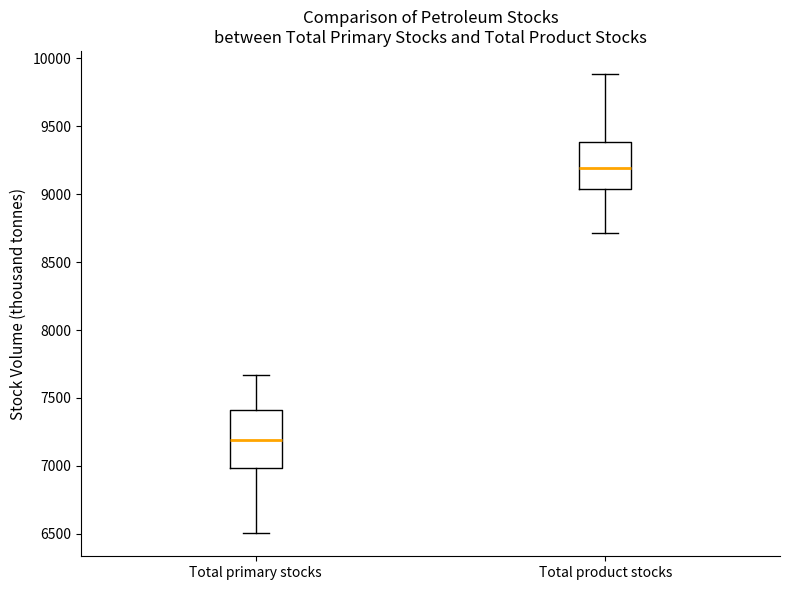

Which box's median line is the highest?

Total product stocks